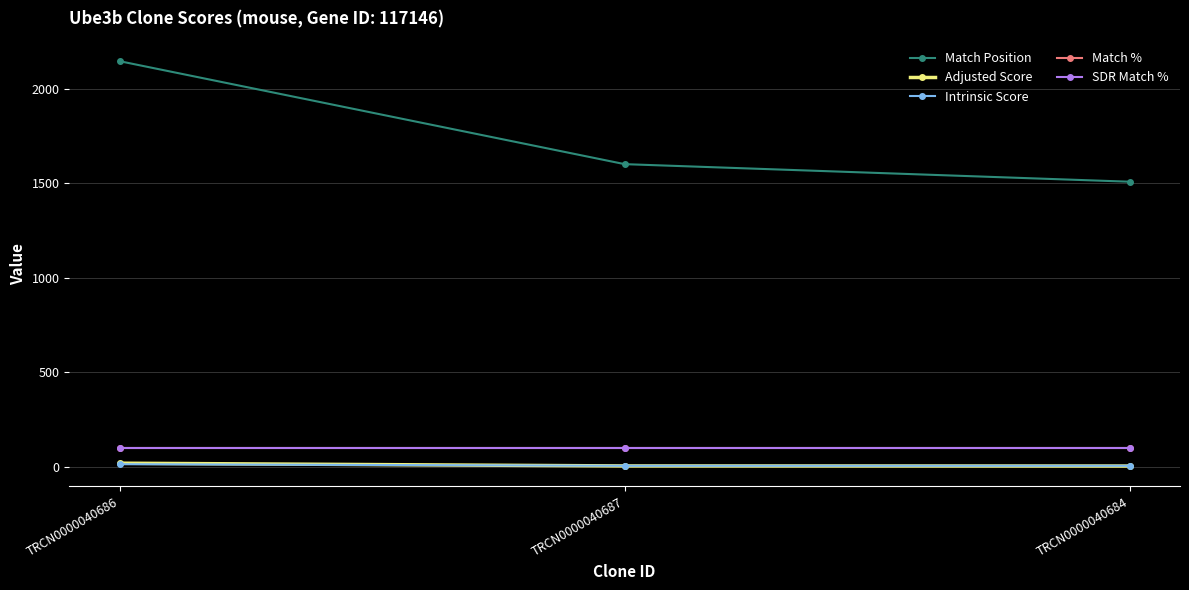

What is the maximum value for SDR Match %?

100.0